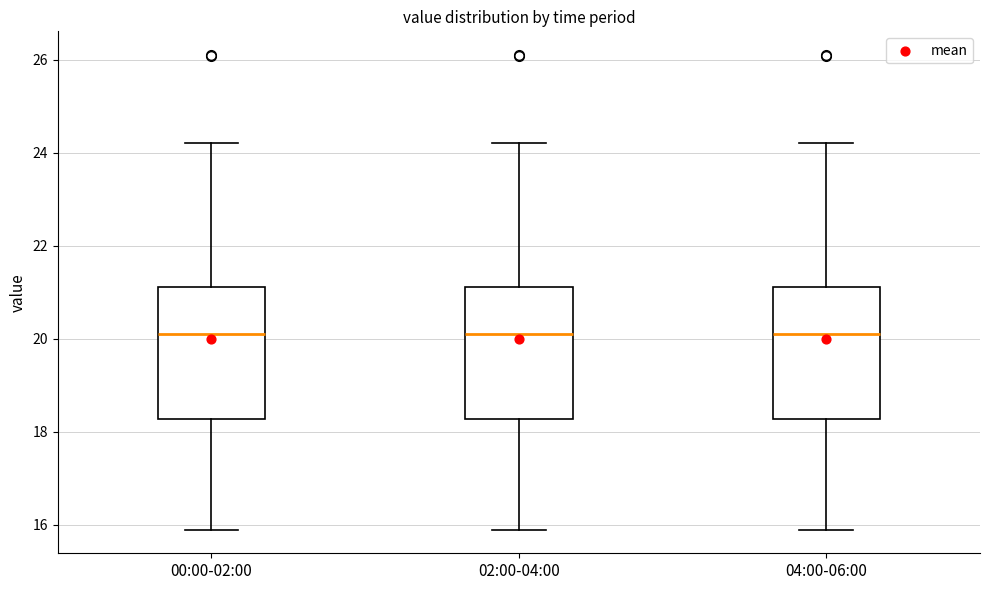

Reading left to right, read every box against the y-axis: the position of its median line, the range the box covers, and the ends of its whiskers. The values are not printed on the chart, so give them approximately, as read against the axis.

00:00-02:00: median 20.0, box 18.2 to 21.2, whiskers 16.0 to 24.2
02:00-04:00: median 20.0, box 18.2 to 21.2, whiskers 16.0 to 24.2
04:00-06:00: median 20.0, box 18.2 to 21.2, whiskers 16.0 to 24.2